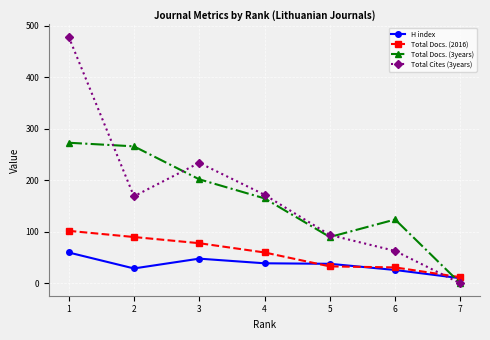

Between 2 and 5, which series saw the biggest shift?

Total Docs. (3years)